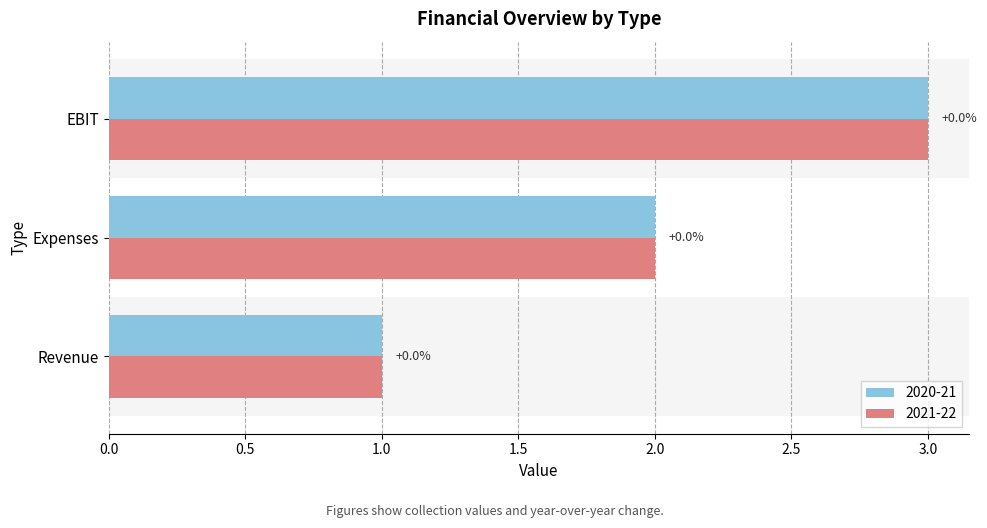

Rank the categories by 2020-21 value from highest to lowest.

EBIT, Expenses, Revenue